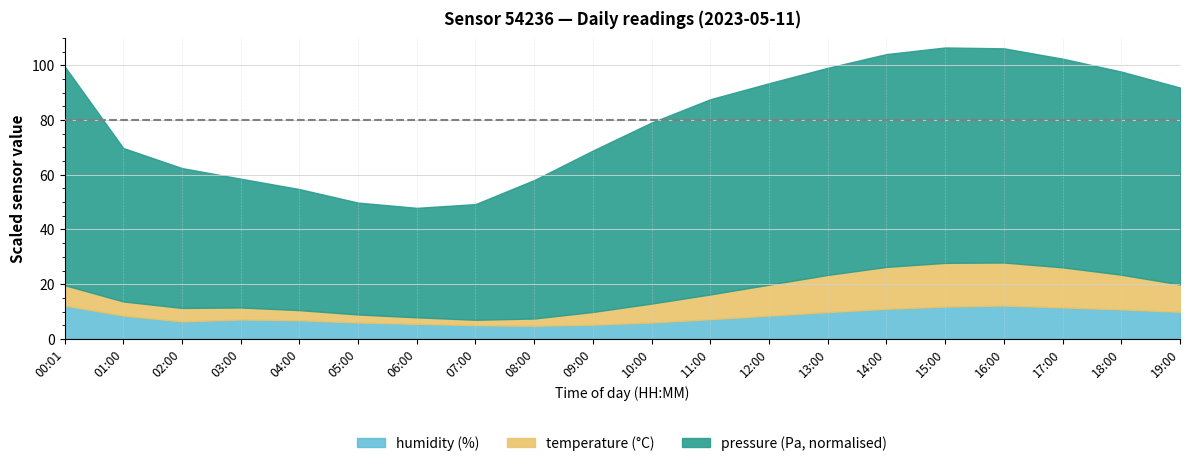

Which label corresponds to the smallest value in the chart?

07:00